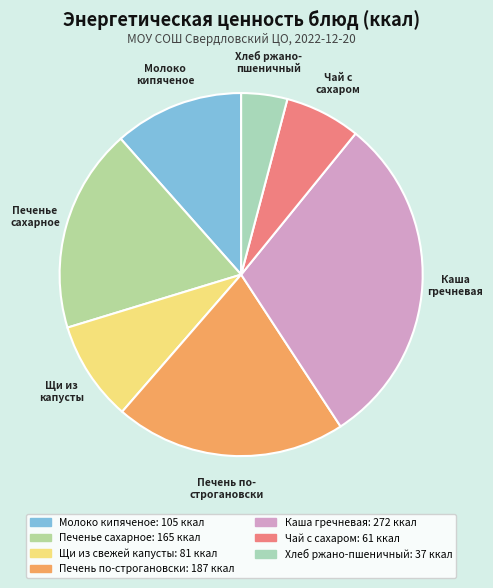

How many segments does this pie chart have?

7